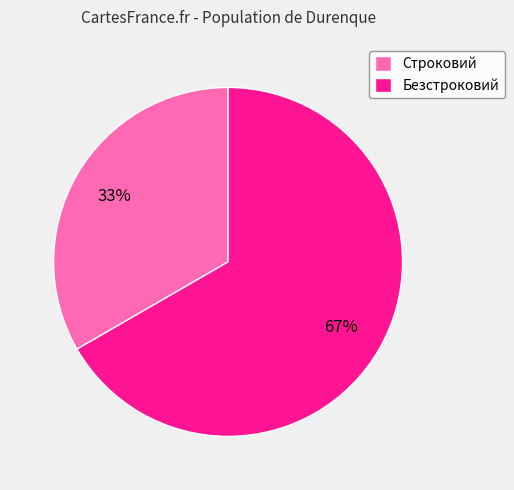

To the nearest percent, what is the combined percentage of Безстроковий and Строковий?

100%